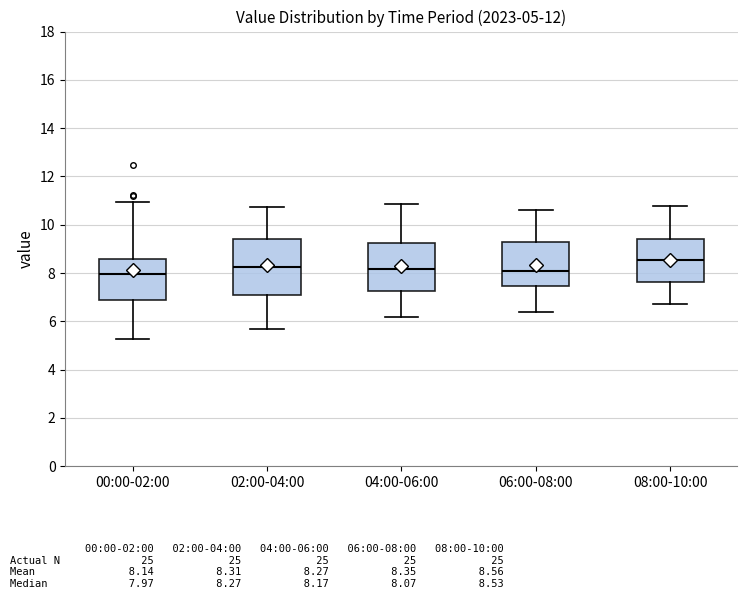

Which box is the tallest, from its lower edge to its upper edge?

02:00-04:00